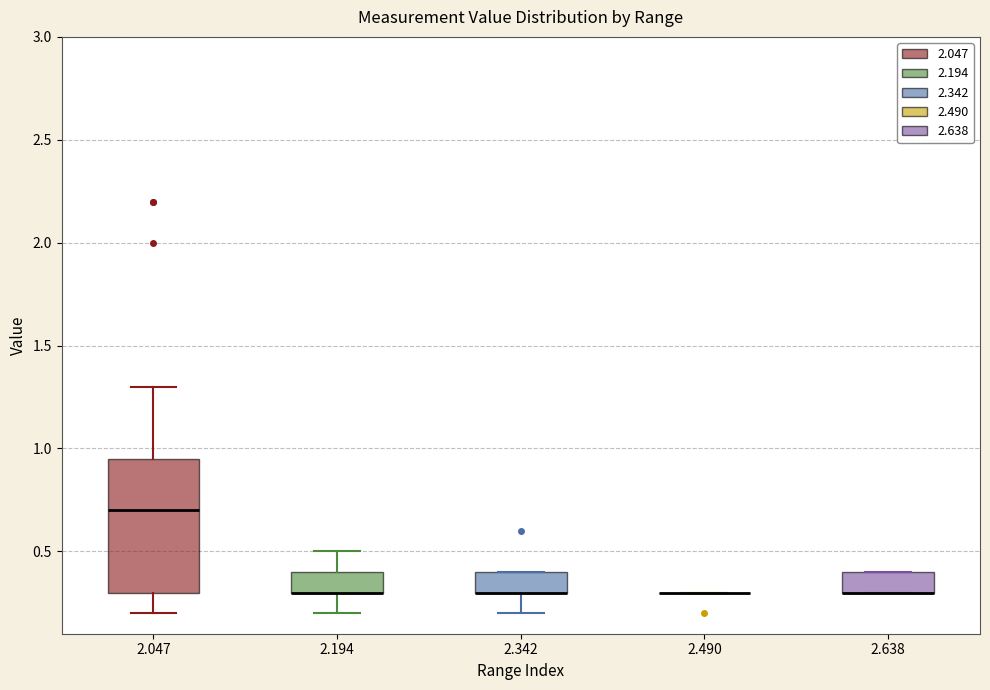

Reading left to right, transcribe this box plot: for each box, give where its median line is, the range the box spans, and where its two whiskers end, as read against the y-axis. The values are not printed on the chart, so give them approximately, as read against the axis.

2.047: median 0.70, box 0.30 to 0.95, whiskers 0.20 to 1.30
2.194: median 0.30 (drawn on the box's lower edge), box 0.30 to 0.40, whiskers 0.20 to 0.50
2.342: median 0.30 (drawn on the box's lower edge), box 0.30 to 0.40, whiskers 0.20 to 0.40
2.490: box collapsed to a line at 0.30, whiskers 0.30 to 0.30
2.638: median 0.30 (drawn on the box's lower edge), box 0.30 to 0.40, whiskers 0.30 to 0.40